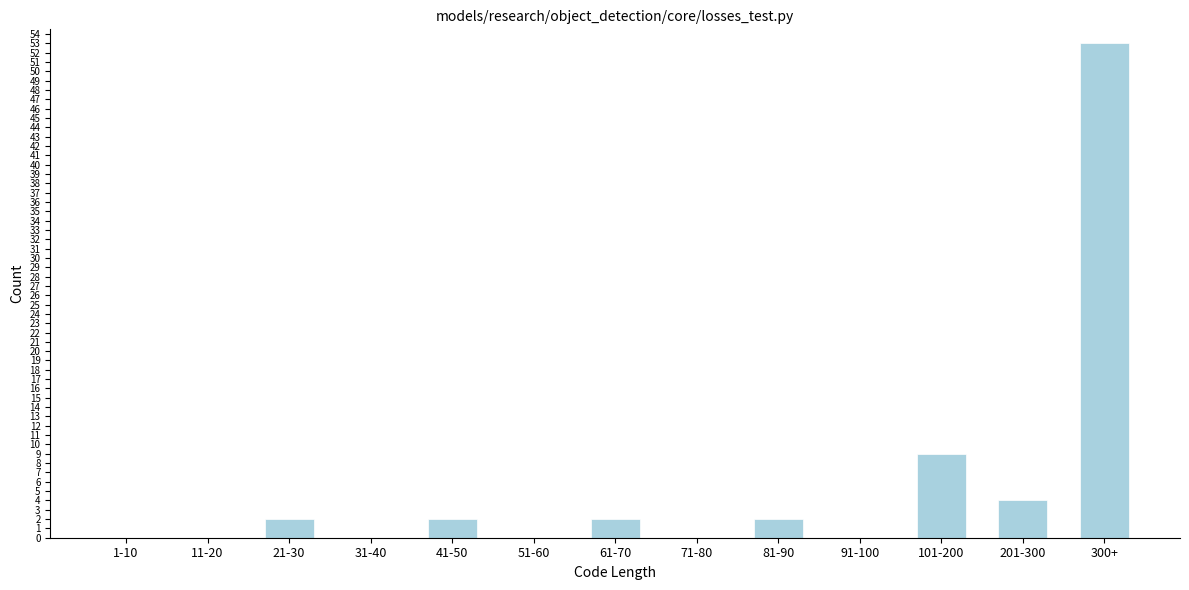

Reading left to right, transcribe all the data shown in this chart.

1-10=0	11-20=0	21-30=2	31-40=0	41-50=2	51-60=0	61-70=2	71-80=0	81-90=2	91-100=0	101-200=9	201-300=4	300+=53